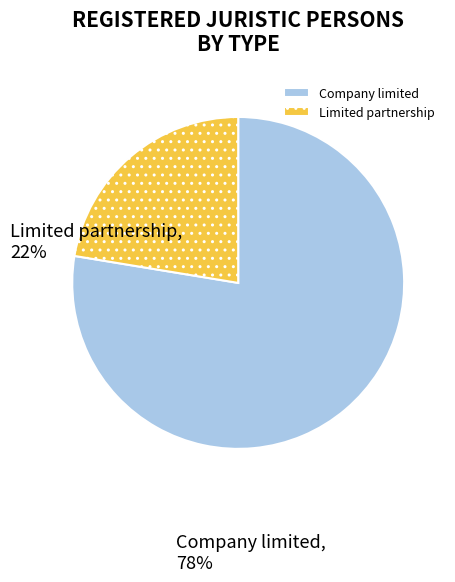

Do Limited partnership and Company limited together represent more than half of the pie?

Yes